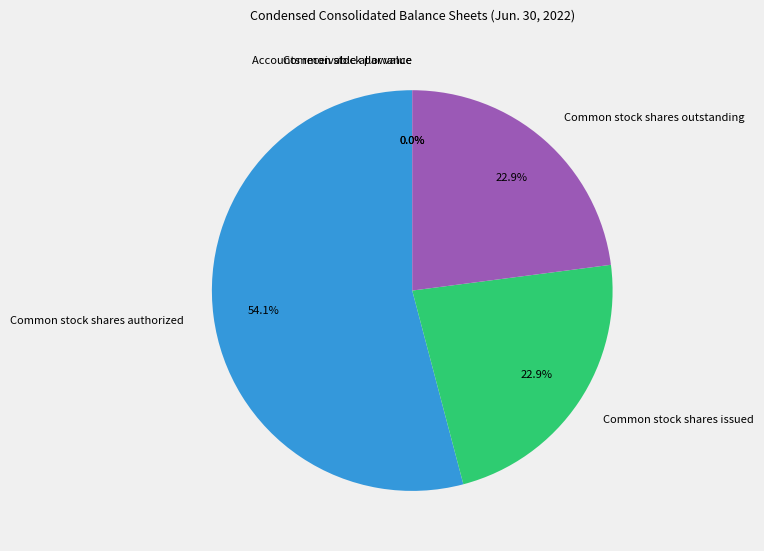

Do Common stock shares outstanding and Common stock shares authorized together represent more than half of the pie?

Yes